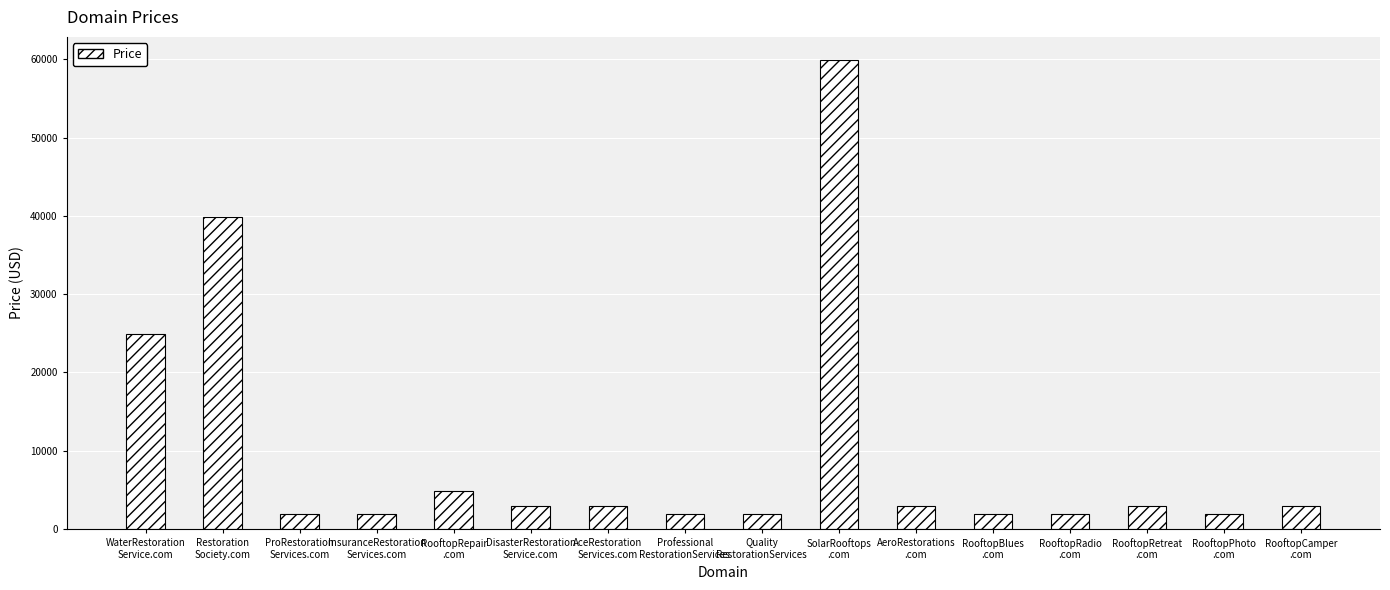

What is the sum of the values at AeroRestorations
.com and RooftopCamper
.com?

5776